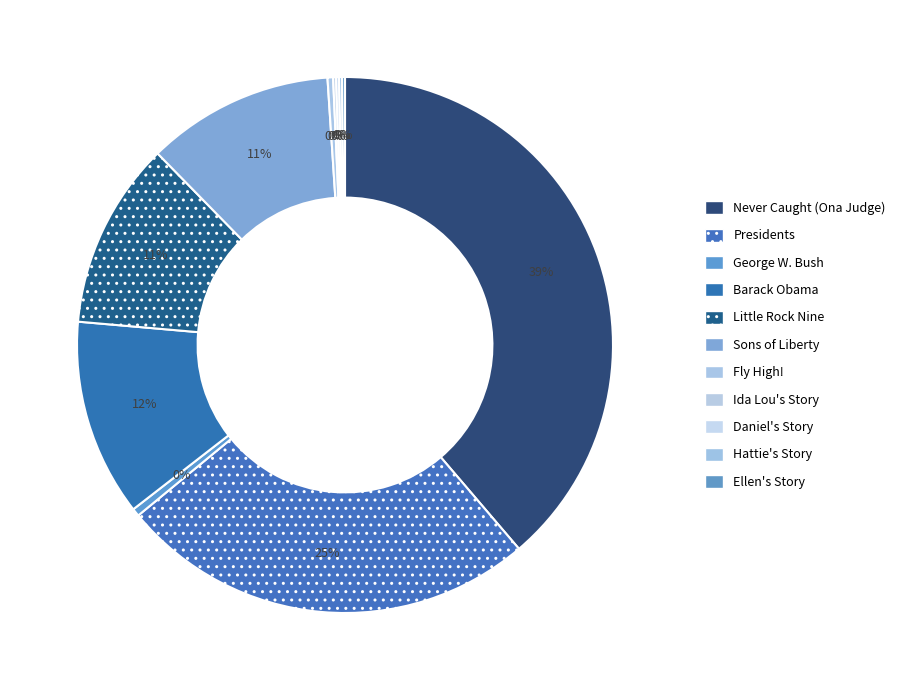

Which slice is the smallest?

Ellen's Story